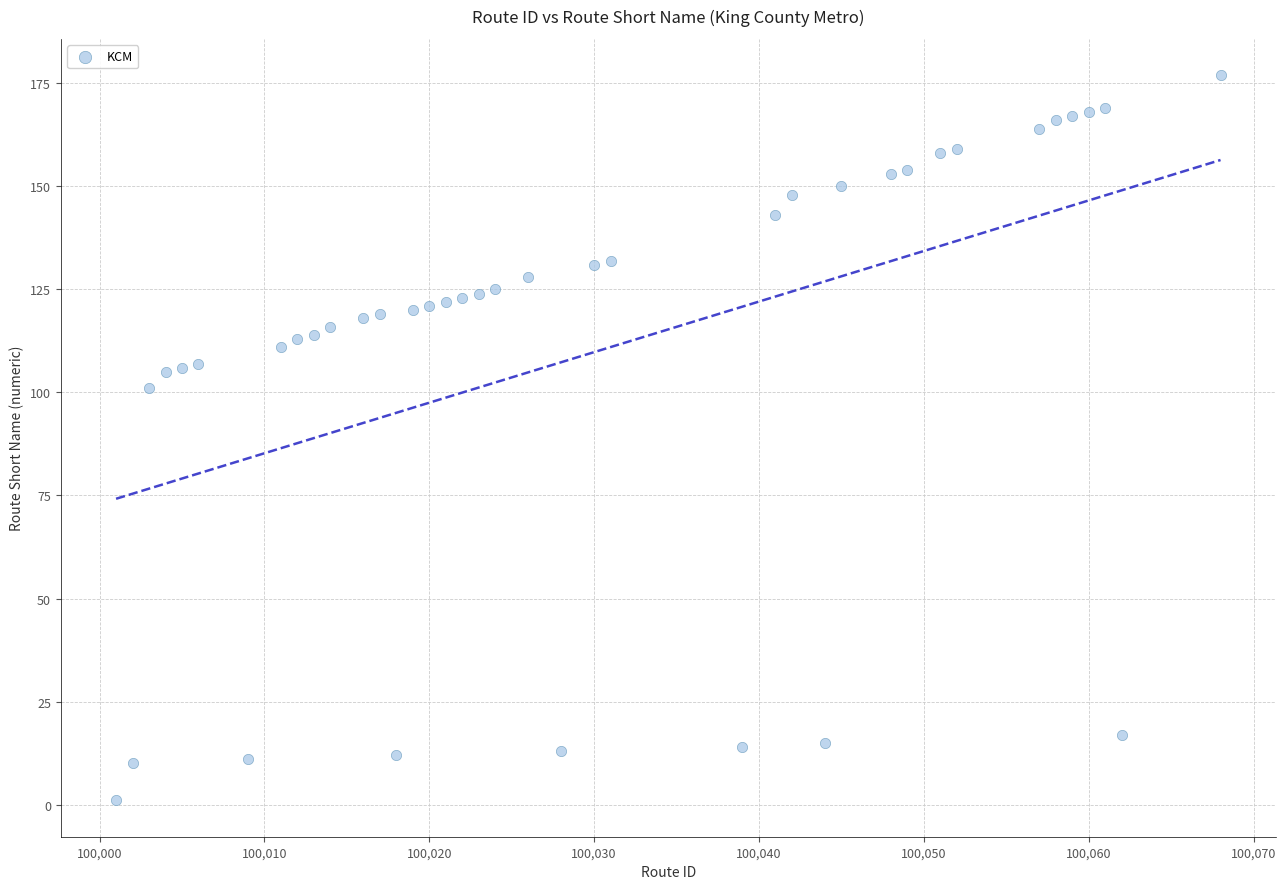

What is the range of Y values (max minus min)?

176